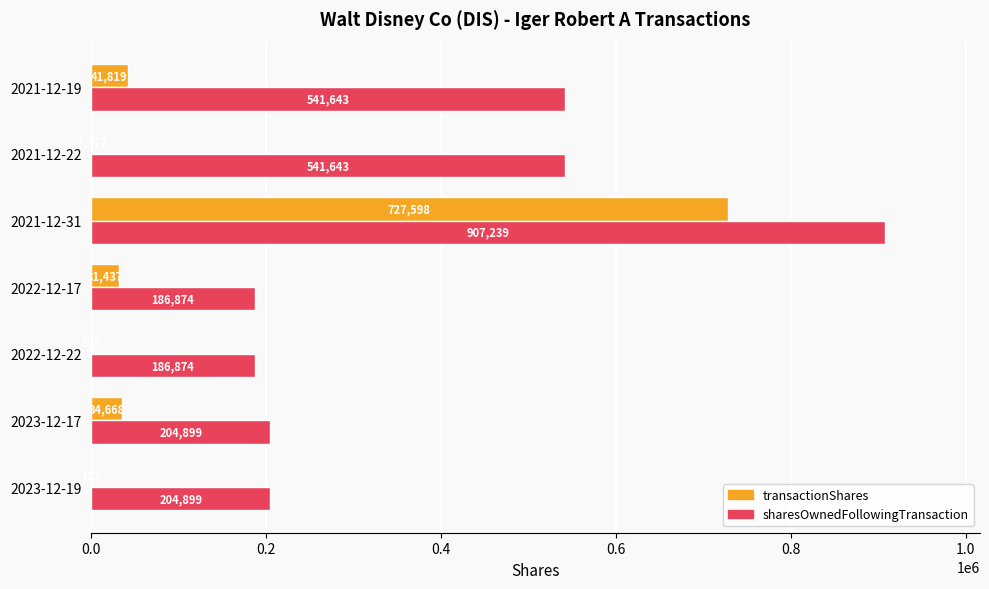

True or false: sharesOwnedFollowingTransaction has a value of 288637 at 2022-12-17.

False